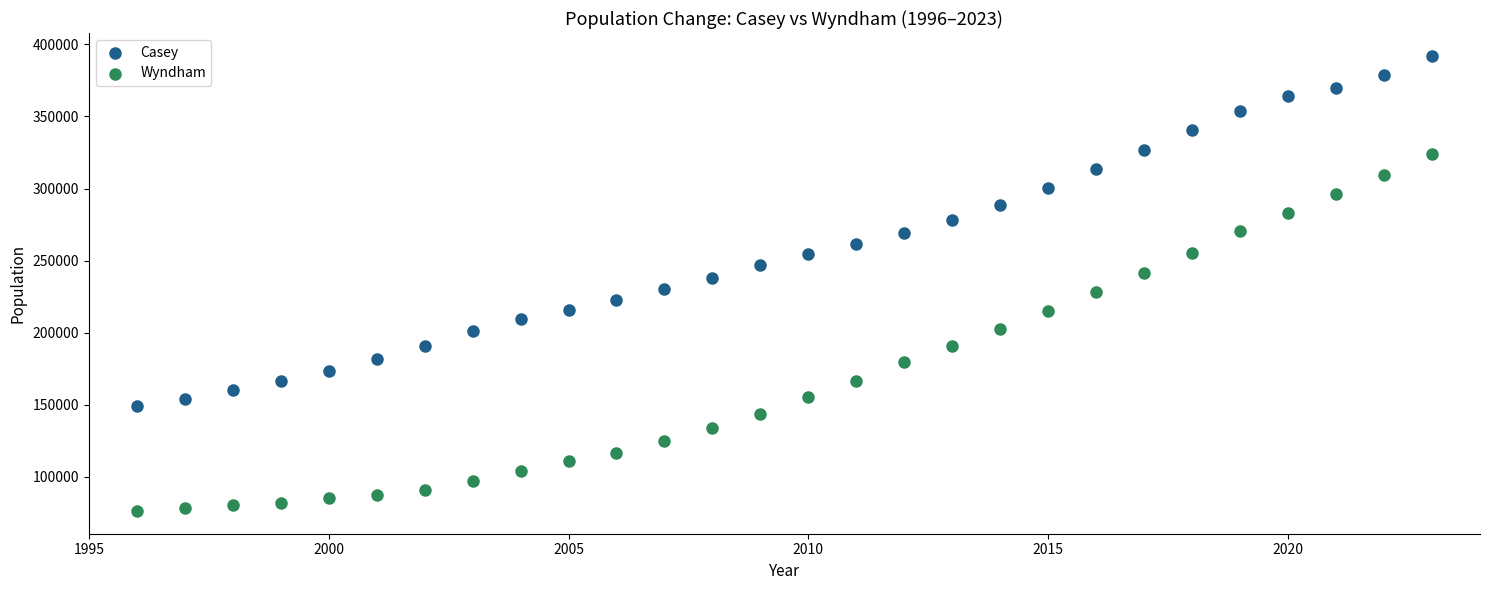

Which series reaches the minimum Y coordinate?

Wyndham